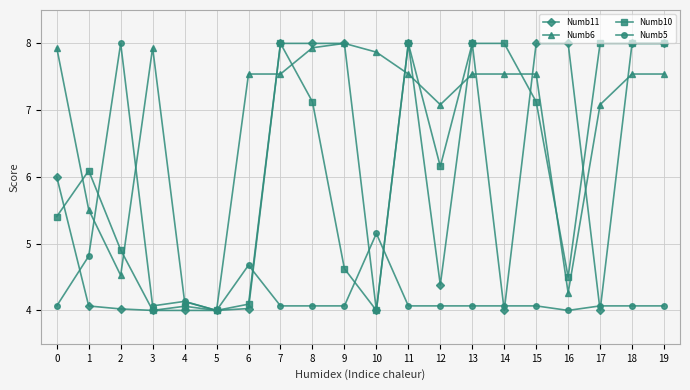

True or false: Numb11 has a value of 8.0 at 16.

True